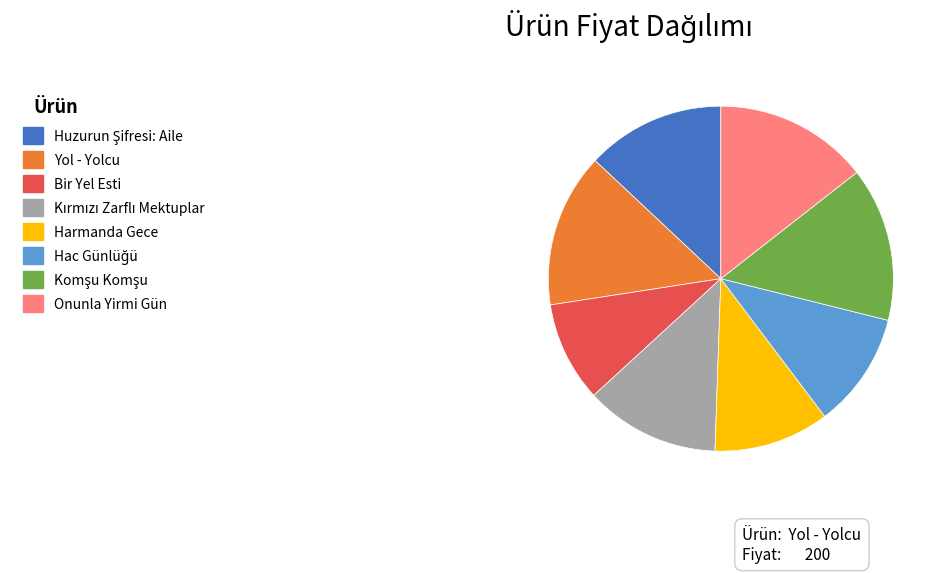

Is there a majority slice in this chart?

No